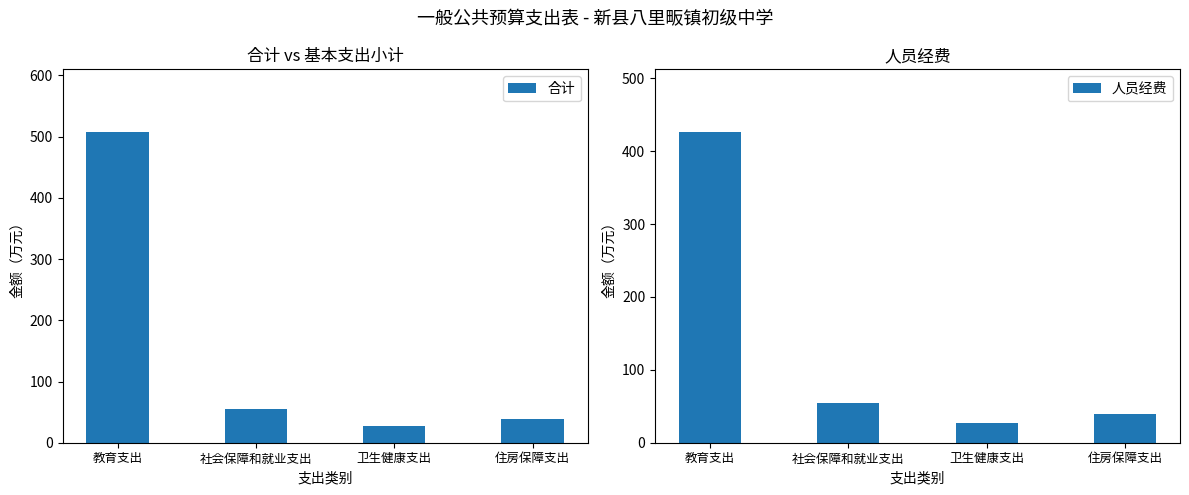

Is the value of 人员经费 at 社会保障和就业支出 greater than the value of 合计 at 住房保障支出?

Yes